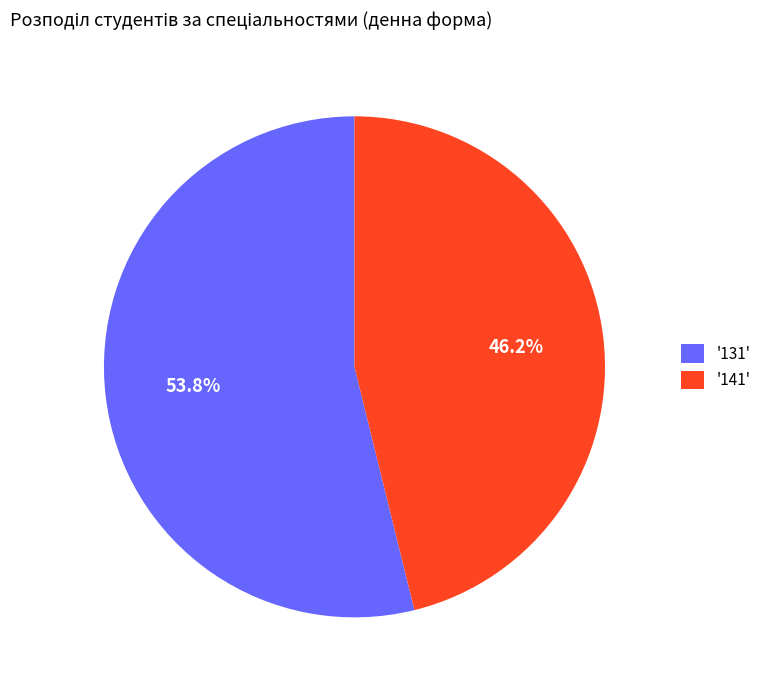

How many segments does this pie chart have?

2